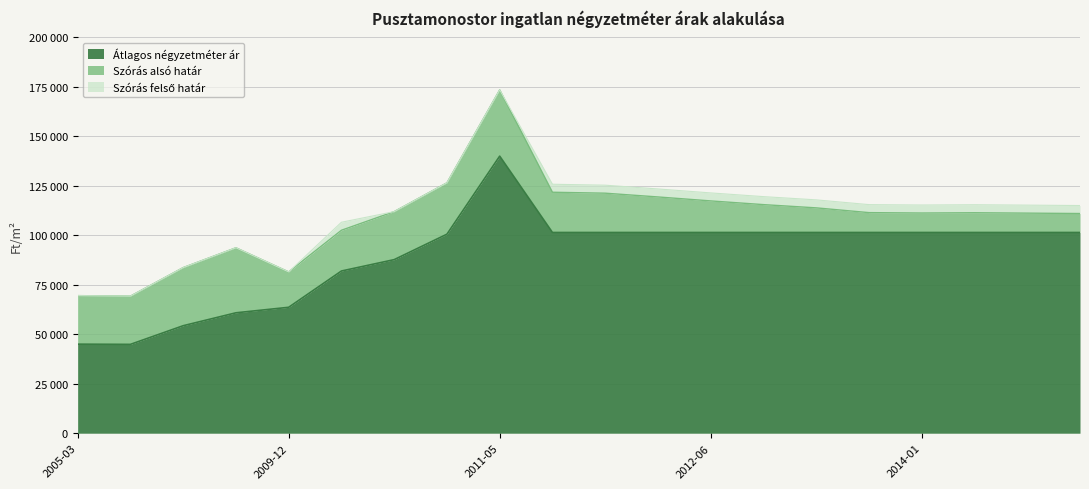

At which category does Szórás felső határ reach its first local peak?

2005-06